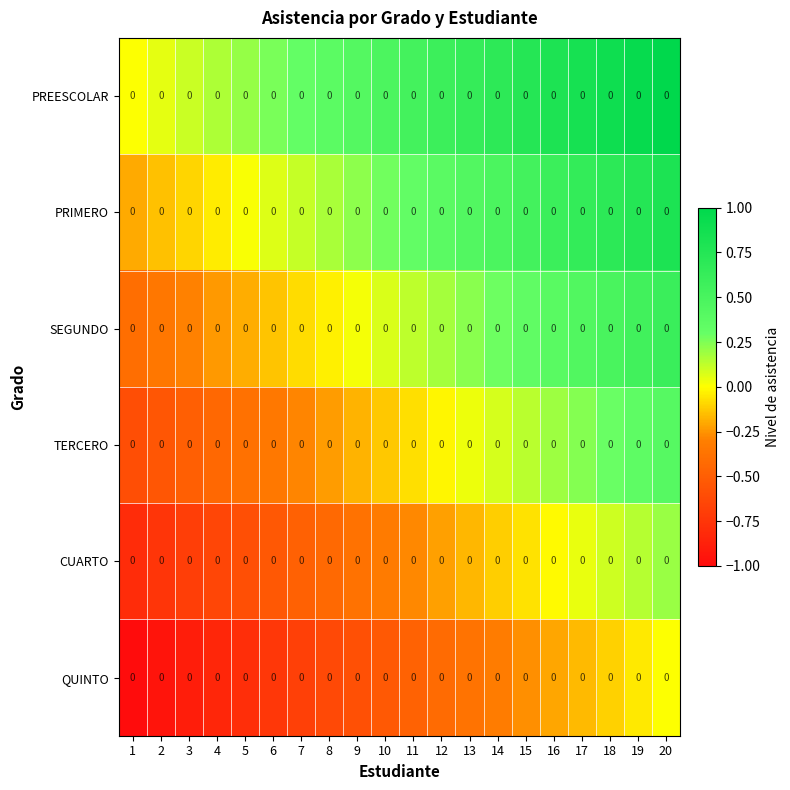

Reading right to left, transcribe all the data shown in this chart.

PREESCOLAR: 20=0.0	19=0.0	18=0.0	17=0.0	16=0.0	15=0.0	14=0.0	13=0.0	12=0.0	11=0.0	10=0.0	9=0.0	8=0.0	7=0.0	6=0.0	5=0.0	4=0.0	3=0.0	2=0.0	1=0.0
PRIMERO: 20=0.0	19=0.0	18=0.0	17=0.0	16=0.0	15=0.0	14=0.0	13=0.0	12=0.0	11=0.0	10=0.0	9=0.0	8=0.0	7=0.0	6=0.0	5=0.0	4=0.0	3=0.0	2=0.0	1=0.0
SEGUNDO: 20=0.0	19=0.0	18=0.0	17=0.0	16=0.0	15=0.0	14=0.0	13=0.0	12=0.0	11=0.0	10=0.0	9=0.0	8=0.0	7=0.0	6=0.0	5=0.0	4=0.0	3=0.0	2=0.0	1=0.0
TERCERO: 20=0.0	19=0.0	18=0.0	17=0.0	16=0.0	15=0.0	14=0.0	13=0.0	12=0.0	11=0.0	10=0.0	9=0.0	8=0.0	7=0.0	6=0.0	5=0.0	4=0.0	3=0.0	2=0.0	1=0.0
CUARTO: 20=0.0	19=0.0	18=0.0	17=0.0	16=0.0	15=0.0	14=0.0	13=0.0	12=0.0	11=0.0	10=0.0	9=0.0	8=0.0	7=0.0	6=0.0	5=0.0	4=0.0	3=0.0	2=0.0	1=0.0
QUINTO: 20=0.0	19=0.0	18=0.0	17=0.0	16=0.0	15=0.0	14=0.0	13=0.0	12=0.0	11=0.0	10=0.0	9=0.0	8=0.0	7=0.0	6=0.0	5=0.0	4=0.0	3=0.0	2=0.0	1=0.0